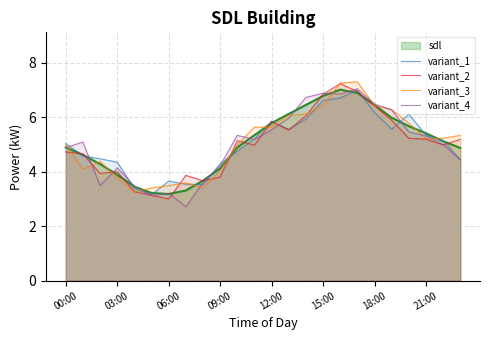

In variant_4, how many points are higher than both neighbors (excluding endpoints)?

6